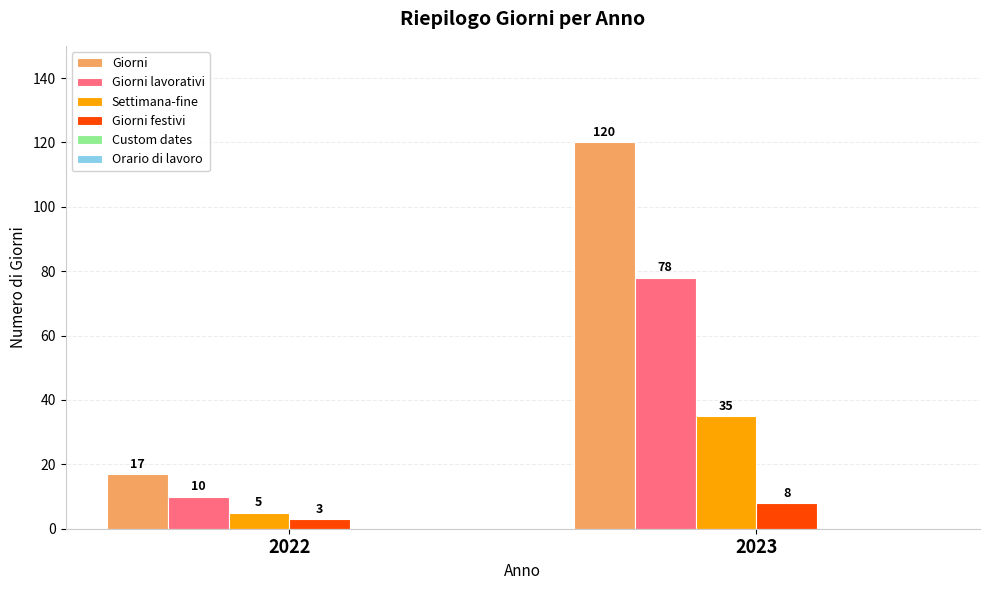

What is the value of the Giorni bar at the 2nd from the left?

120